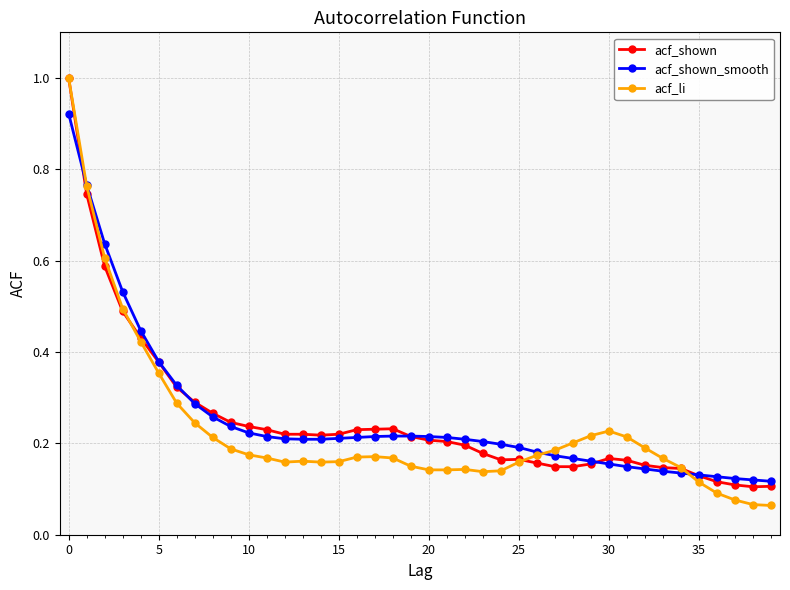

True or false: acf_shown has more than 2 points higher than both neighbors.

True